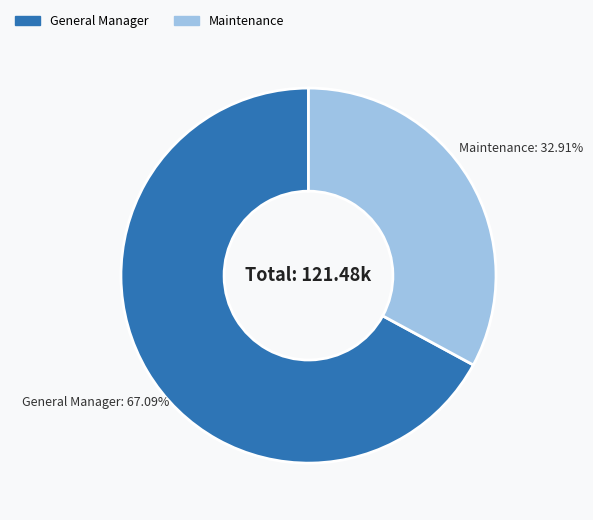

Does any single category account for the majority?

Yes